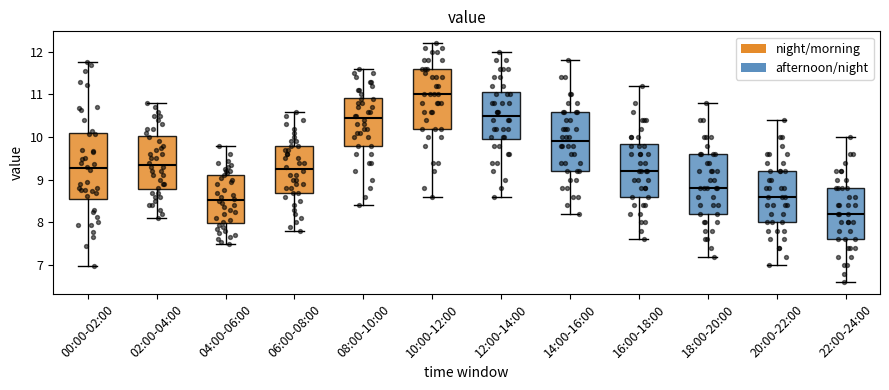

Which box is the tallest, from its lower edge to its upper edge?

00:00-02:00